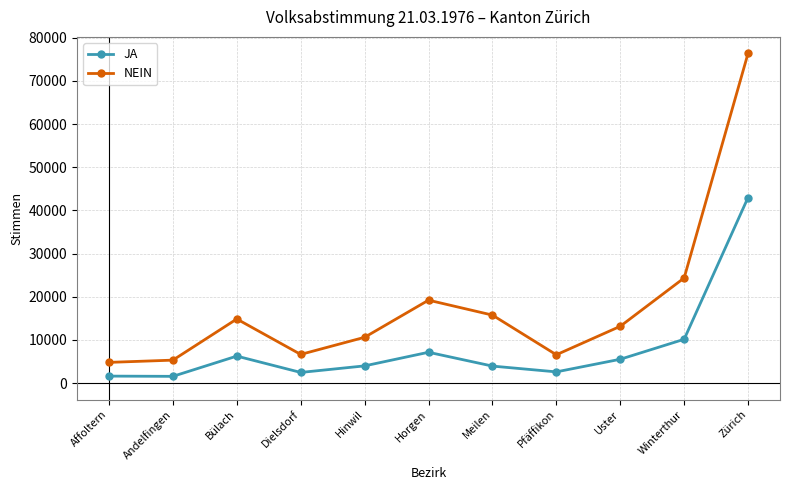

What is the difference between the maximum and second lowest values in the NEIN series?

71065